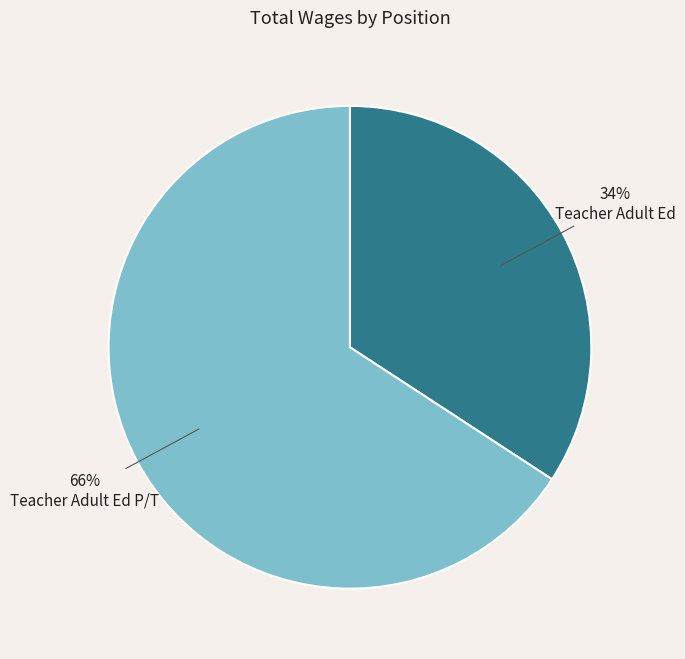

How many segments does this pie chart have?

2